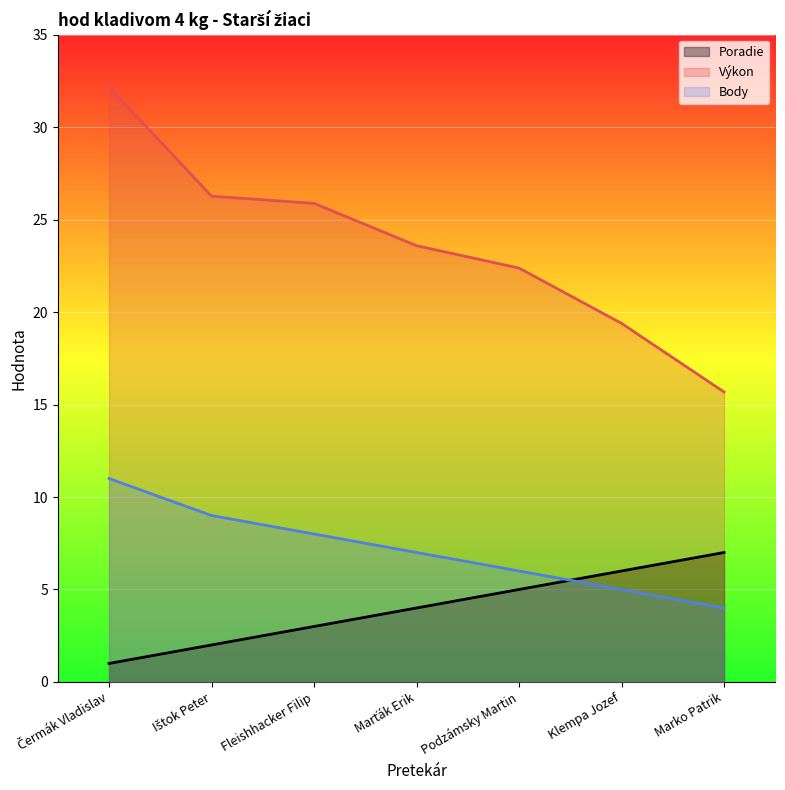

What is the value of the Poradie point at the 1st from the left?

1.0